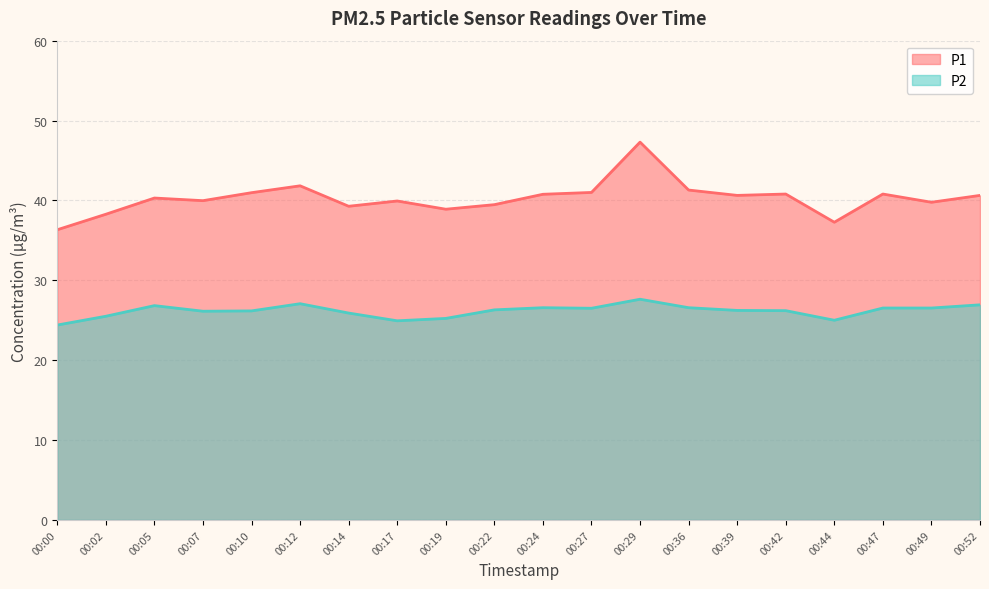

True or false: P1 and P2 intersect in this chart.

False